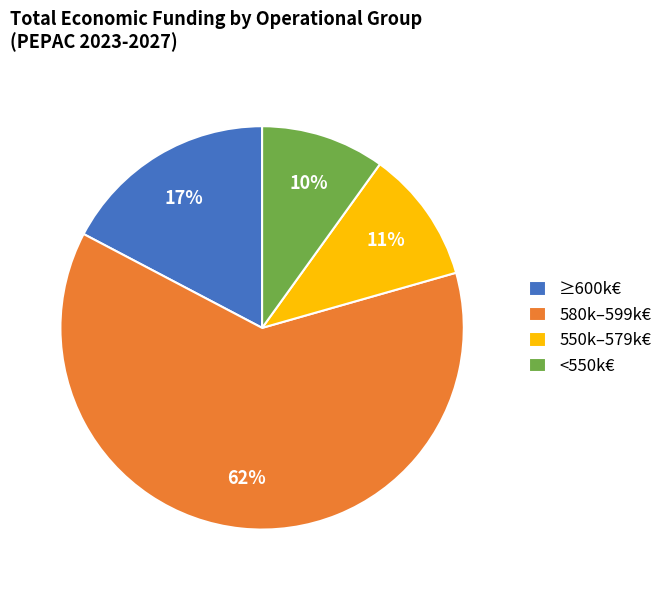

What percentage is the ≥600k€ slice, to the nearest percent?

17%